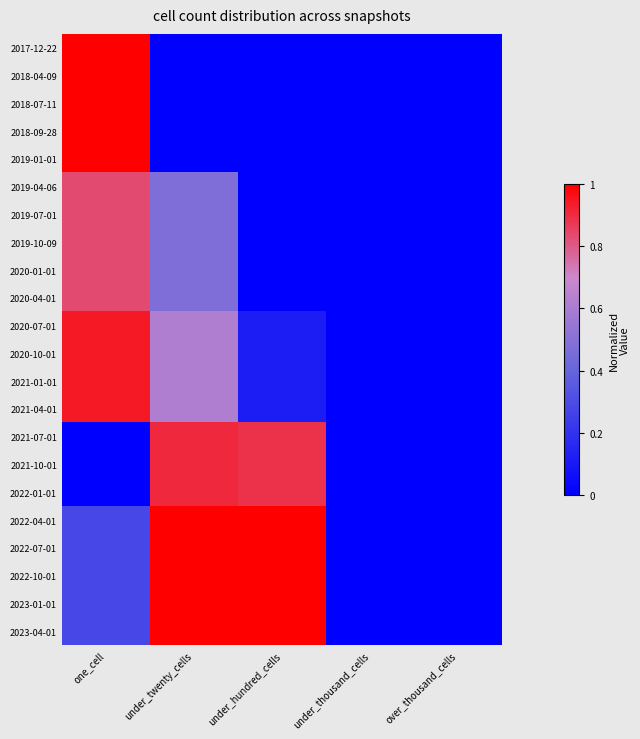

Between under_thousand_cells and under_hundred_cells, which is larger?

under_thousand_cells